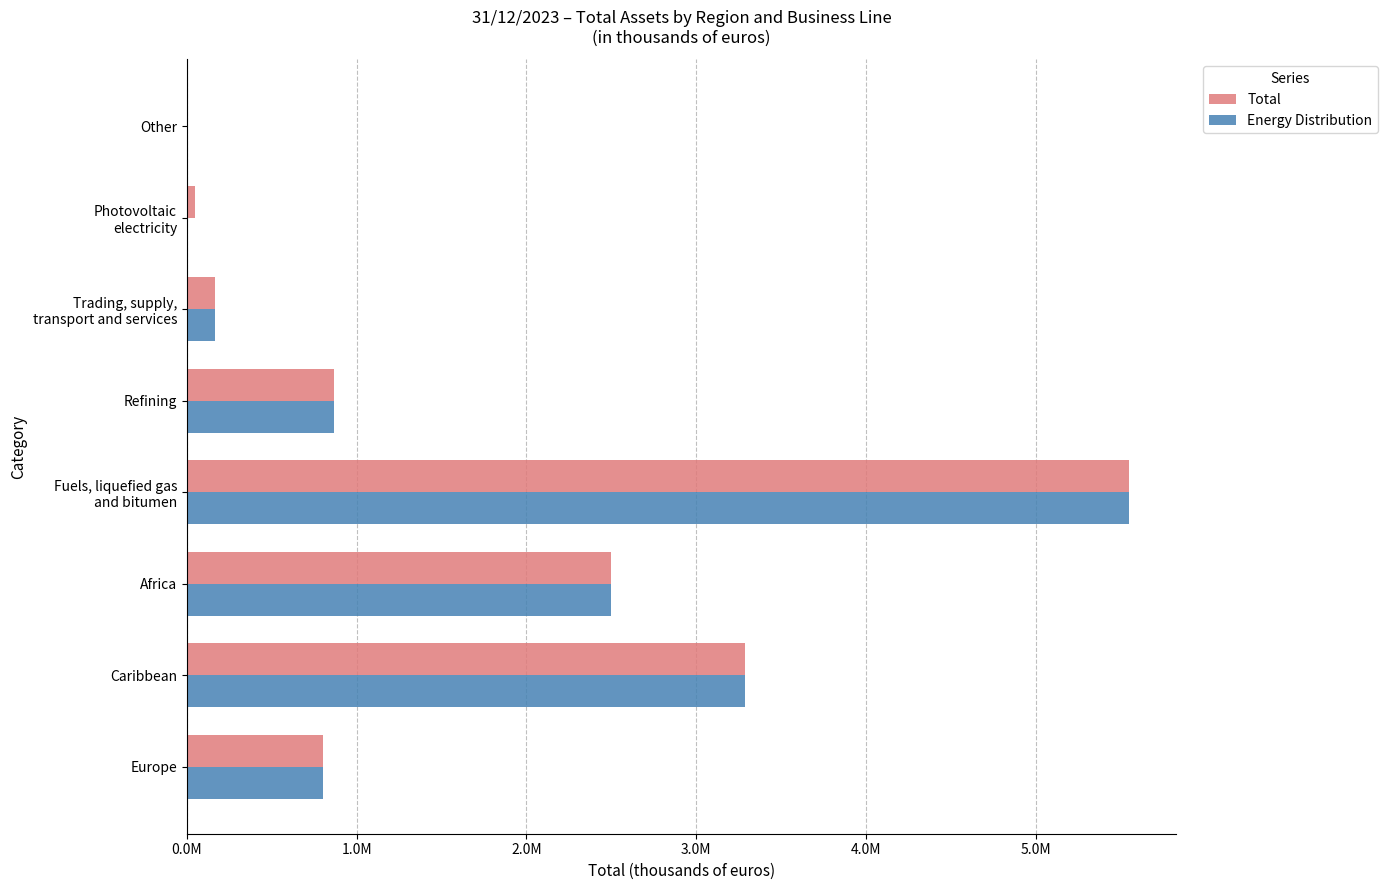

What are all the series names shown in the legend?

Total, Energy Distribution